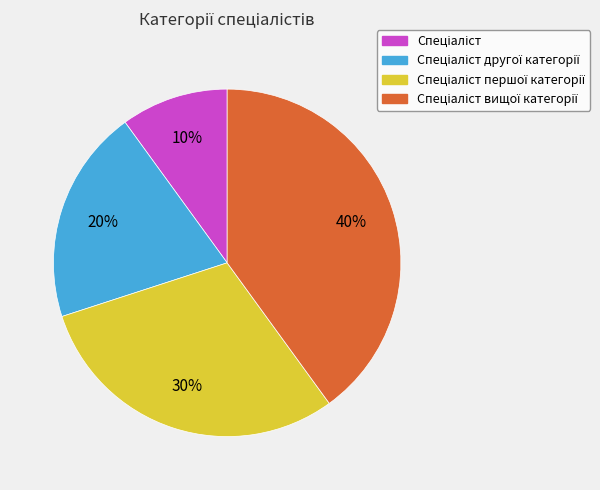

Does any single category account for the majority?

No